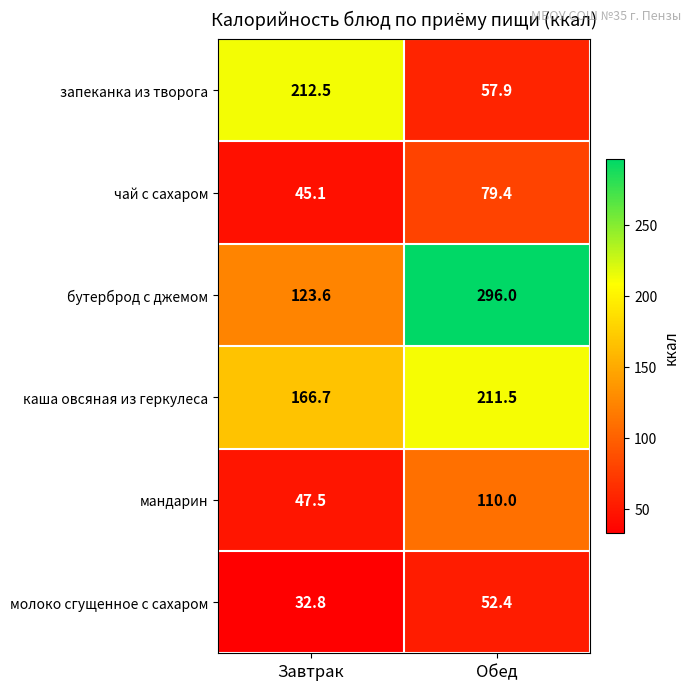

At which label is каша овсяная из геркулеса closest to 189?

Завтрак